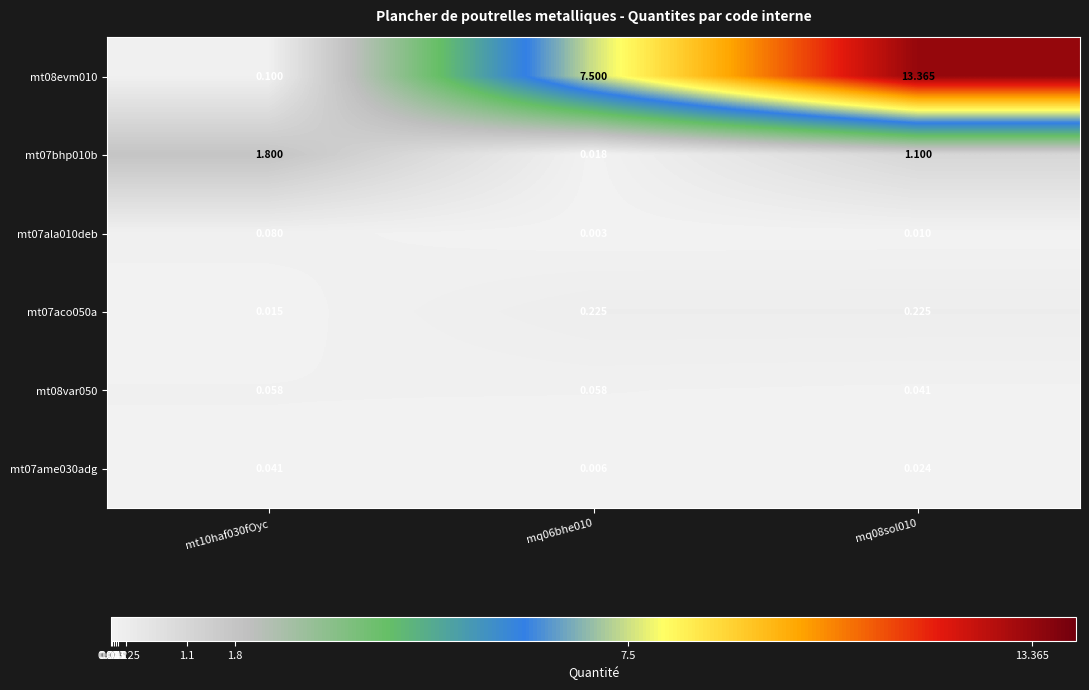

Which series has the widest spread of values?

mt08evm010